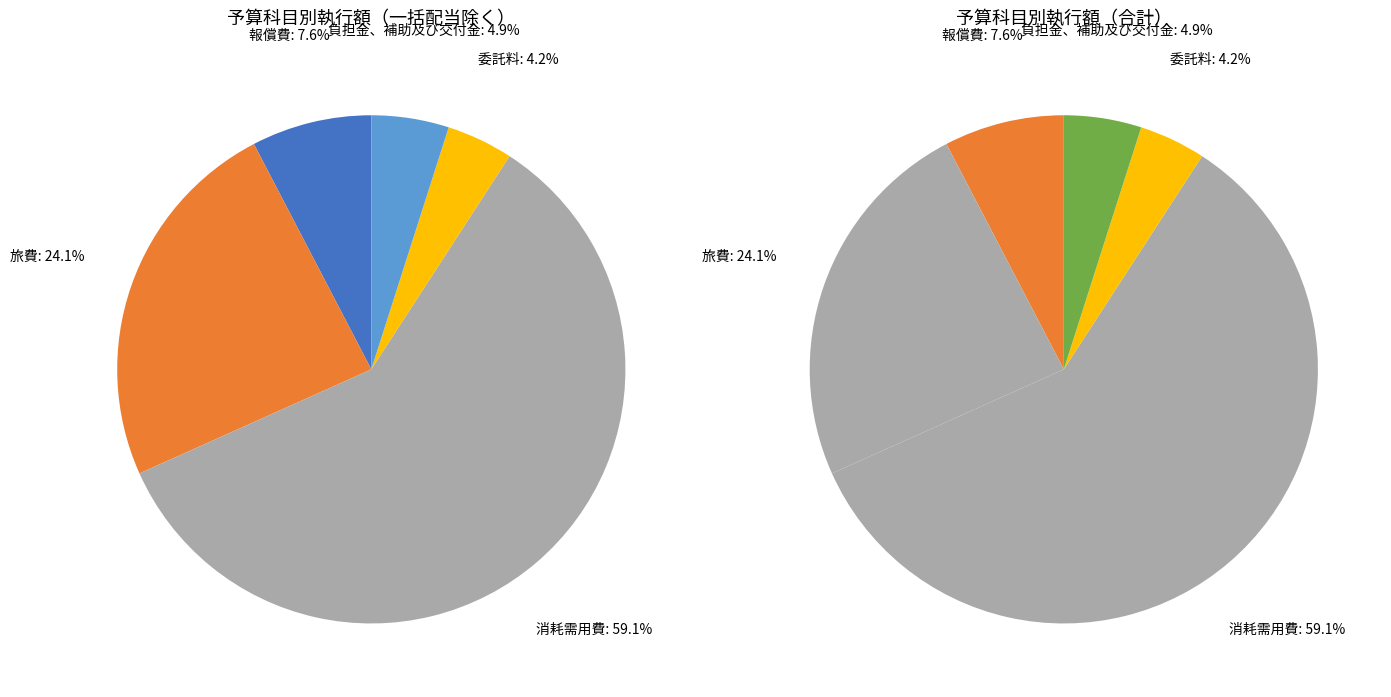

How many slices are in this pie chart?

5